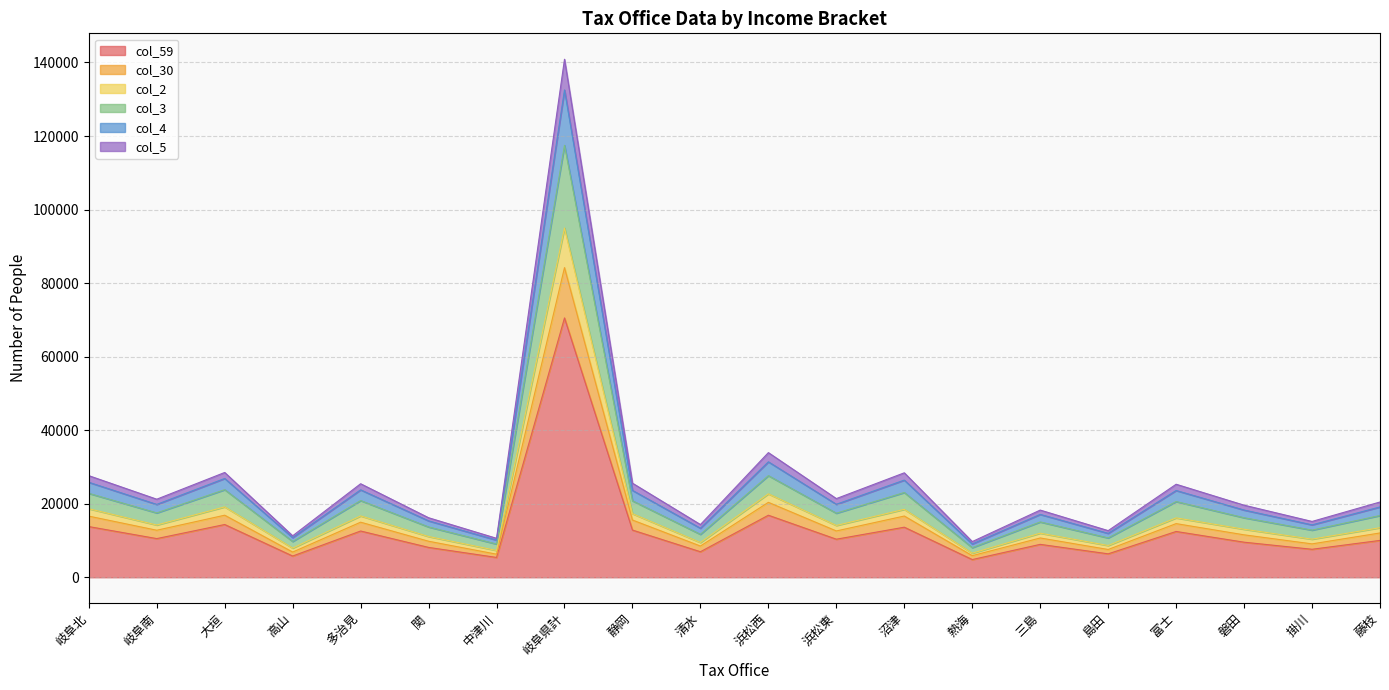

At which category is the sum across all series the highest?

岐阜県計